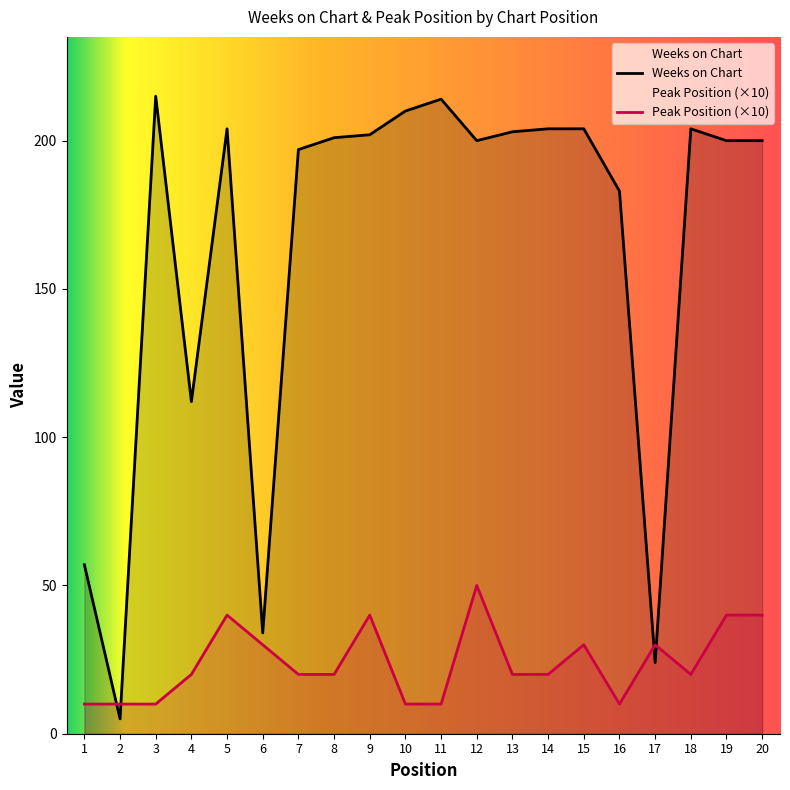

How many distinct data groups are displayed?

2